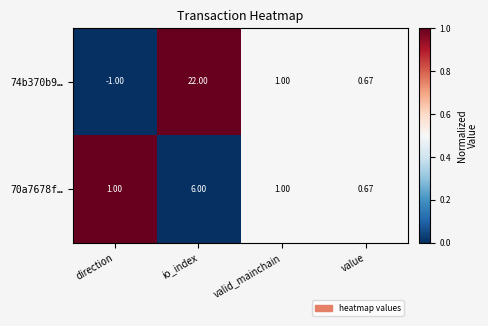

Is the value of 74b370b9… at io_index greater than the value of 70a7678f… at value?

Yes